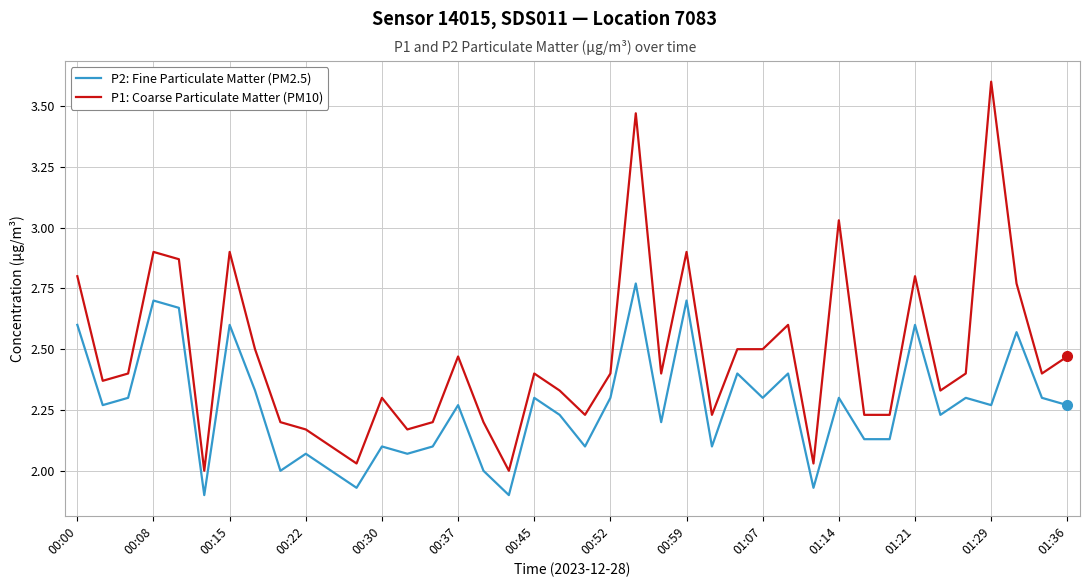

List the series in order of their peak value, highest first.

P1: Coarse Particulate Matter (PM10), P2: Fine Particulate Matter (PM2.5)